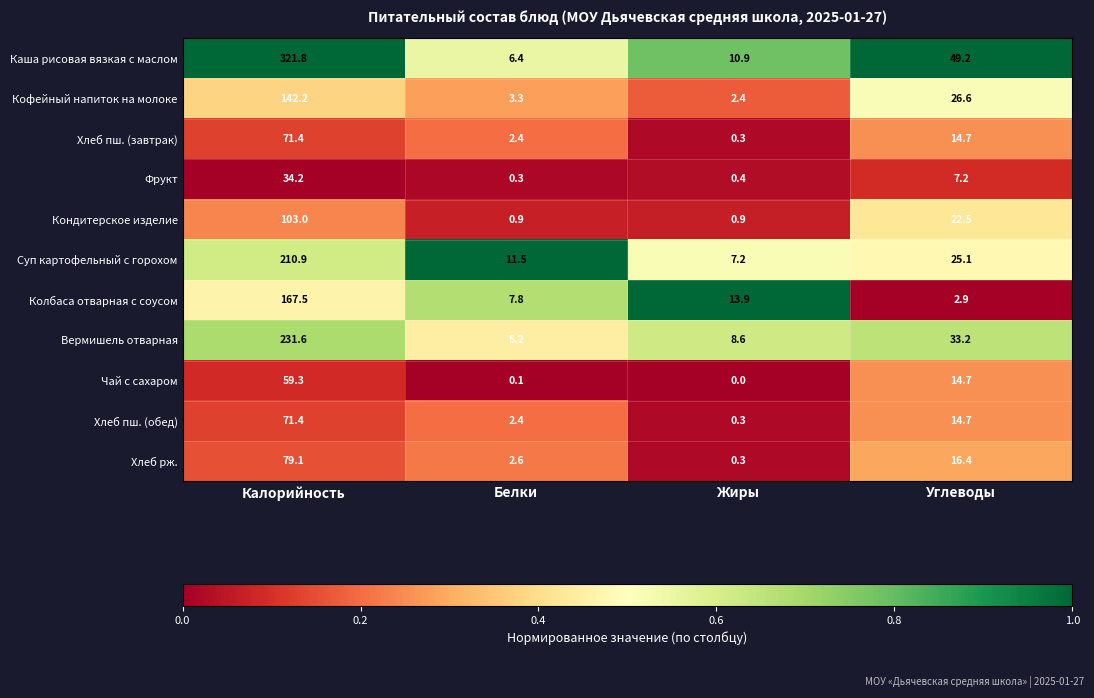

Between Калорийность and Жиры, which series saw the biggest shift?

Каша рисовая вязкая с маслом